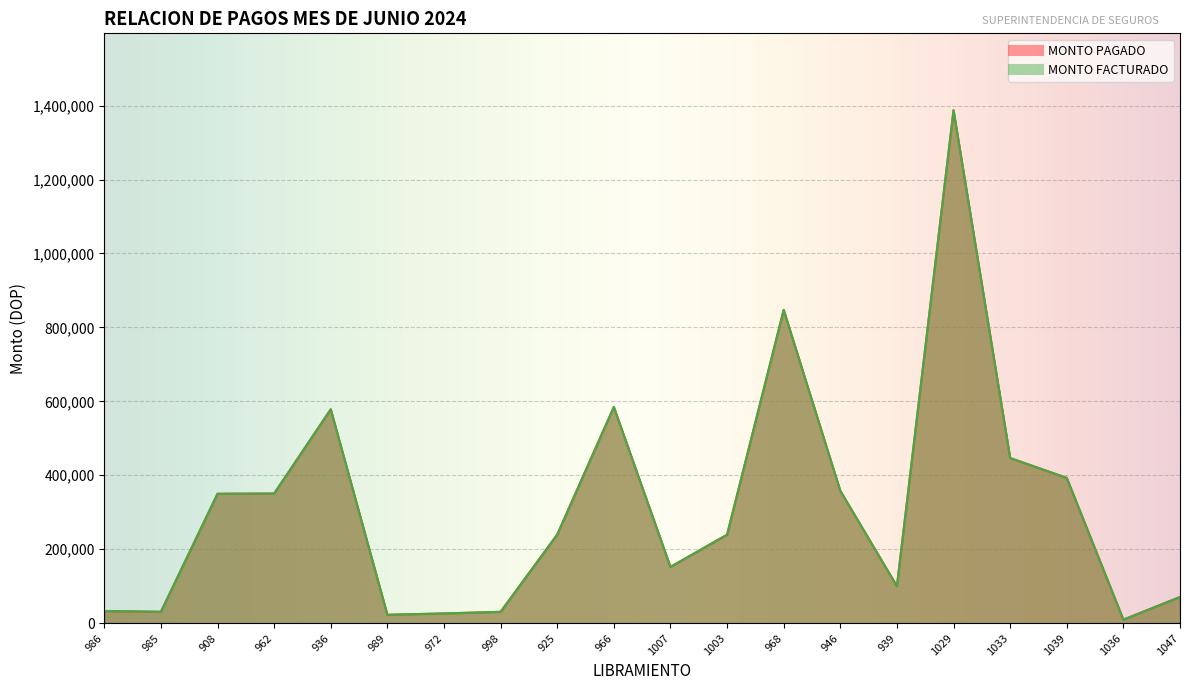

What is the maximum value shown in the chart?

1387303.5